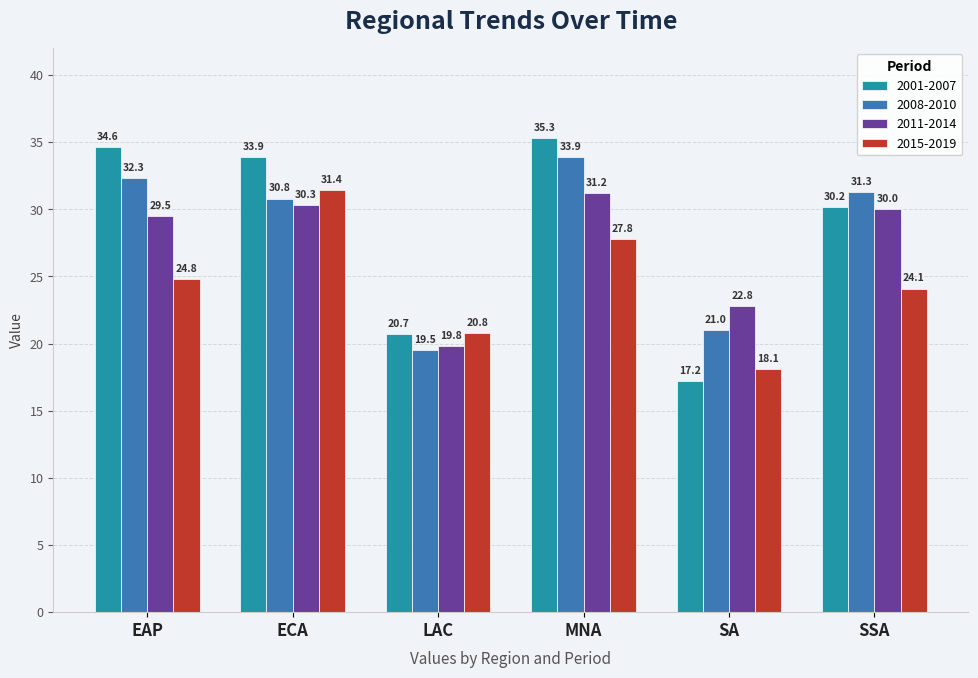

How many distinct data groups are displayed?

4